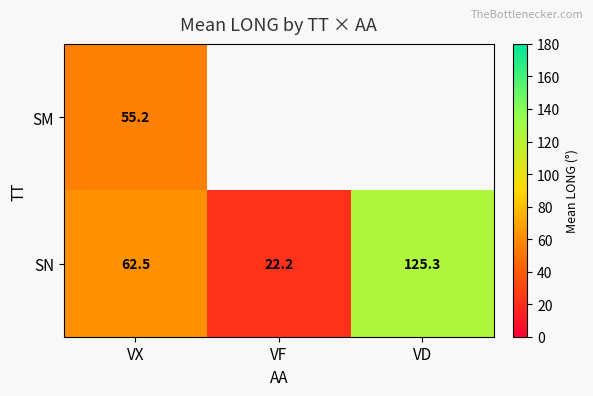

Rank the series at VX from lowest to highest value.

SM, SN